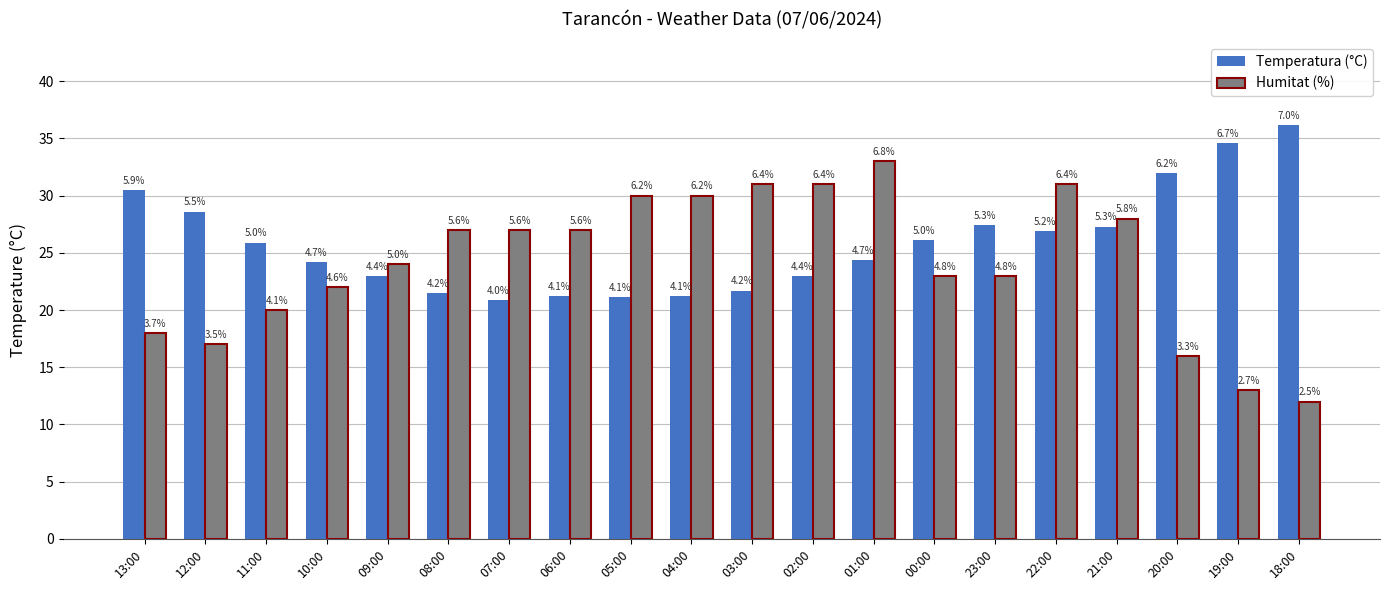

What are all the series names shown in the legend?

Temperatura (°C), Humitat (%)